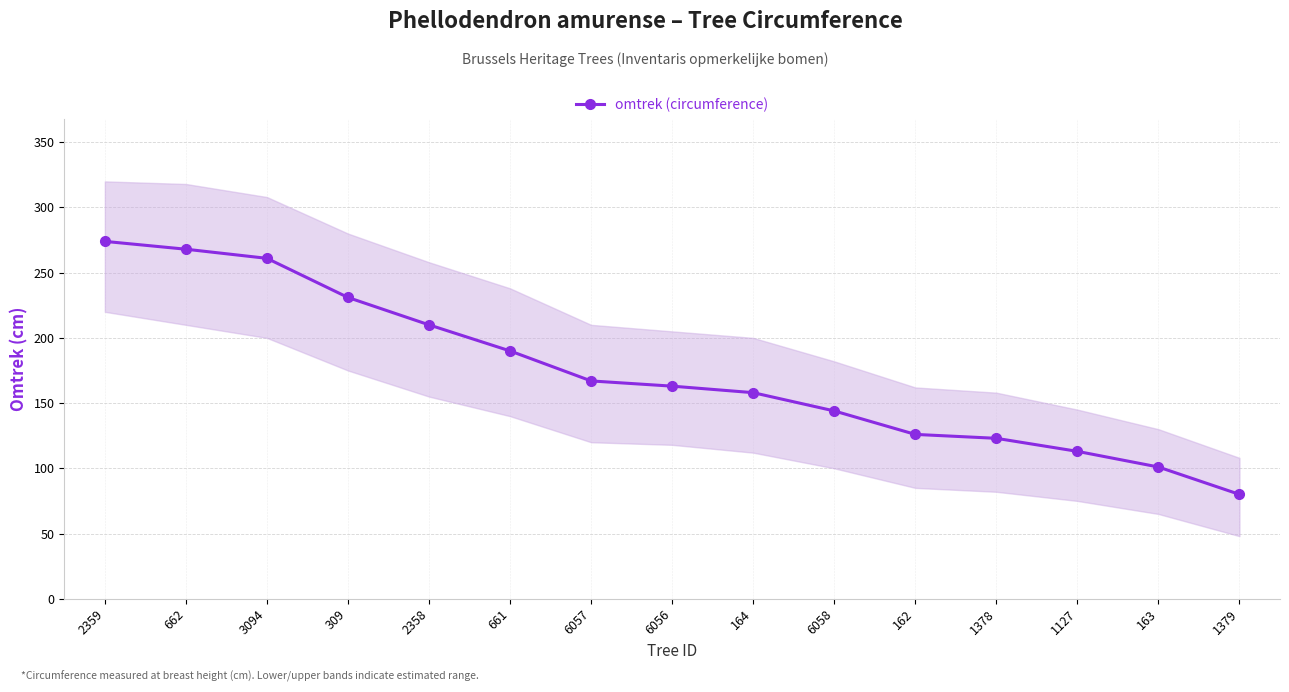

Rank the categories by value from lowest to highest.

1379, 163, 1127, 1378, 162, 6058, 164, 6056, 6057, 661, 2358, 309, 3094, 662, 2359